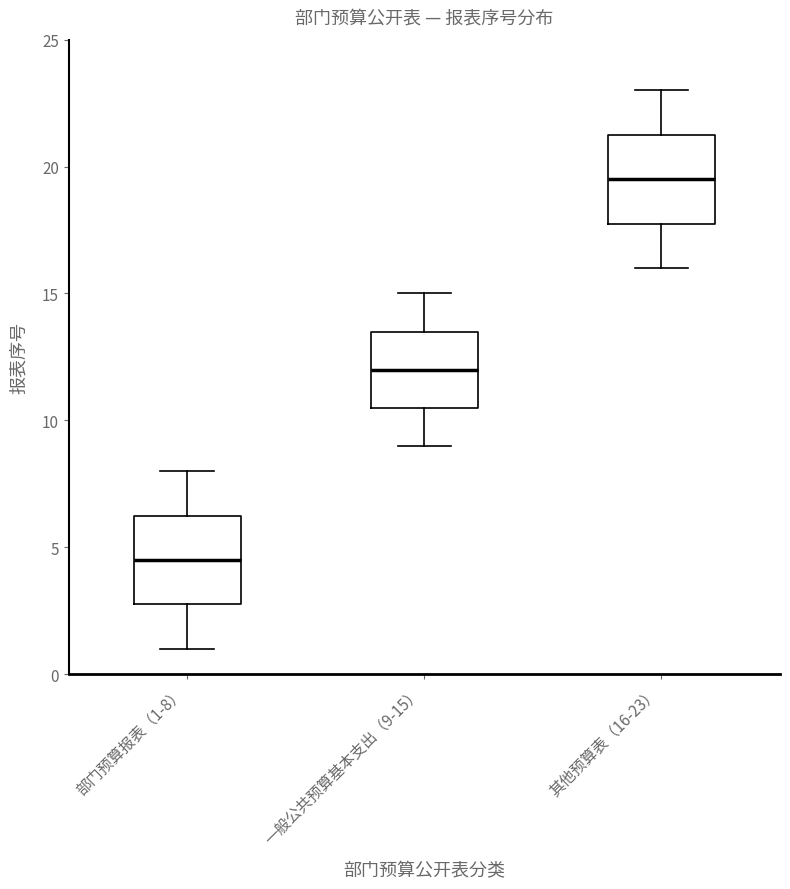

Where does the median line of the box for 部门预算报表（1-8） sit on the y-axis? The values are not printed on the chart, so give them approximately, as read against the axis.

4.5